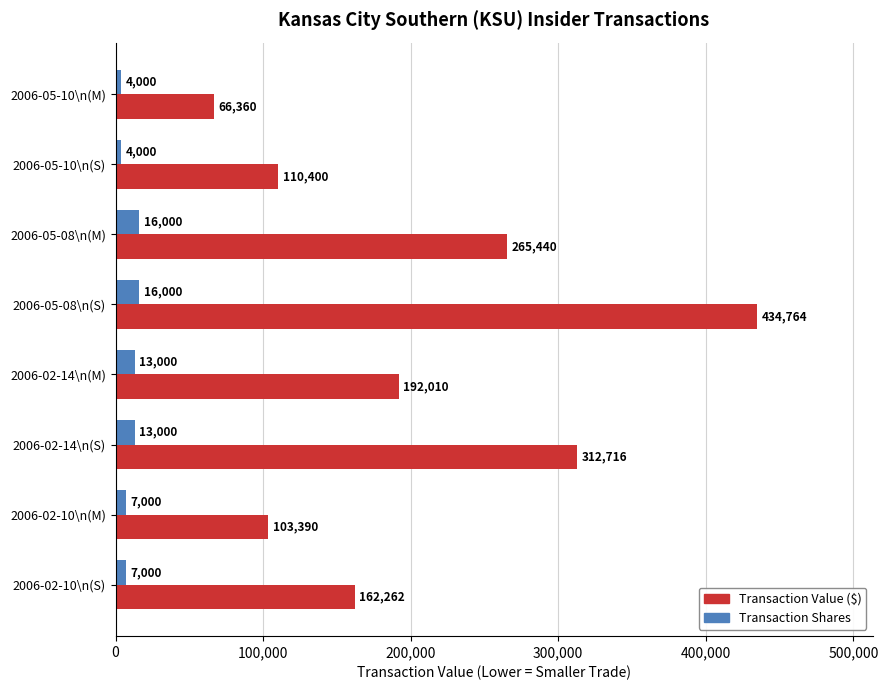

What is the spread (max minus min) of values at 2006-05-10\n(M)?

62360